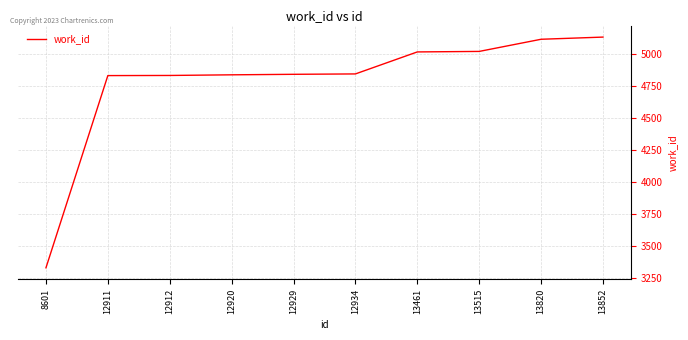

What is the difference between the maximum and minimum values?

1804